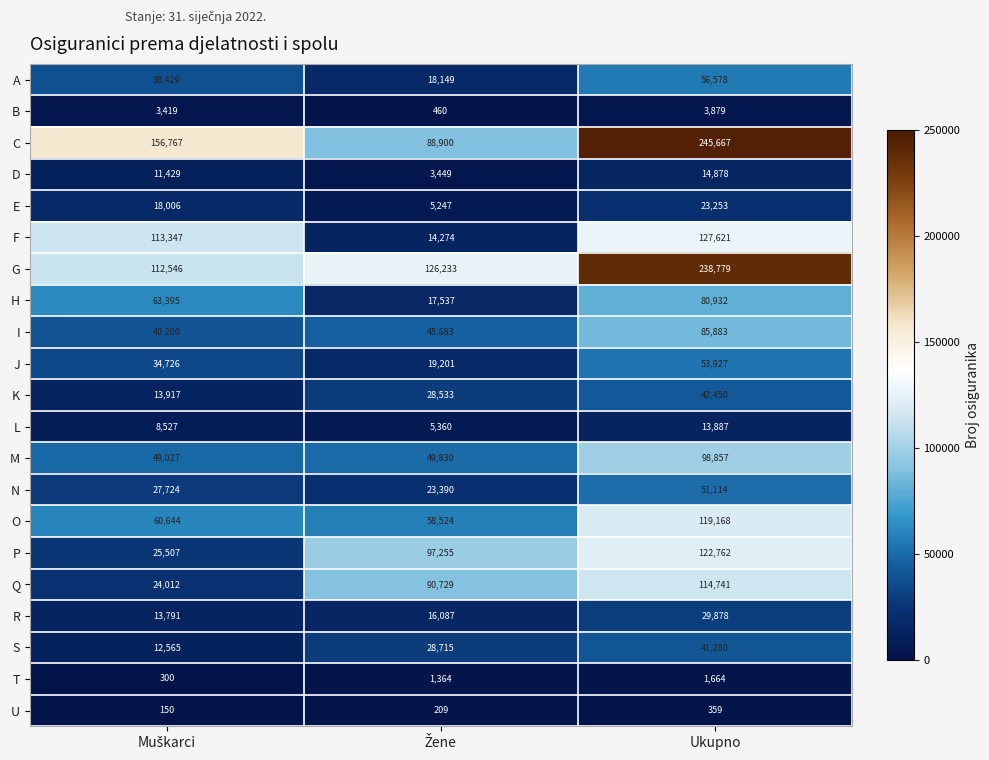

Which series has the widest spread of values?

C